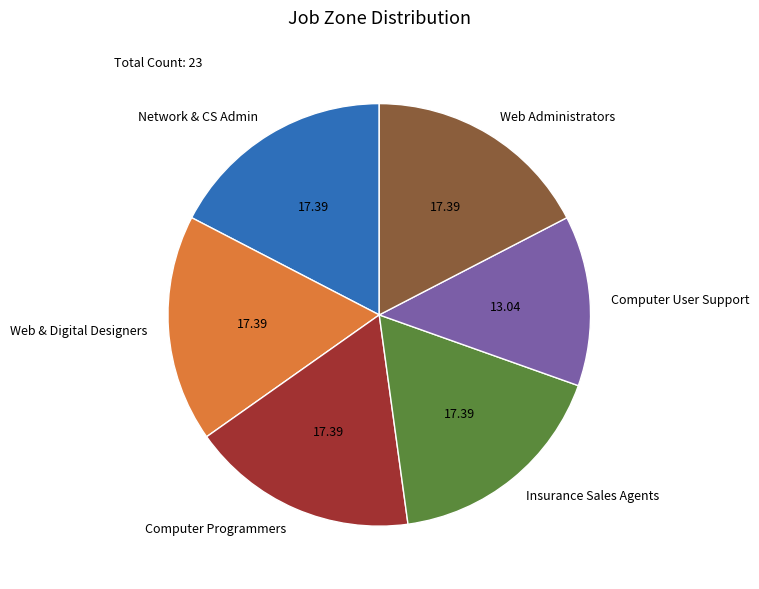

Which category has the smallest portion of the pie?

Computer User Support